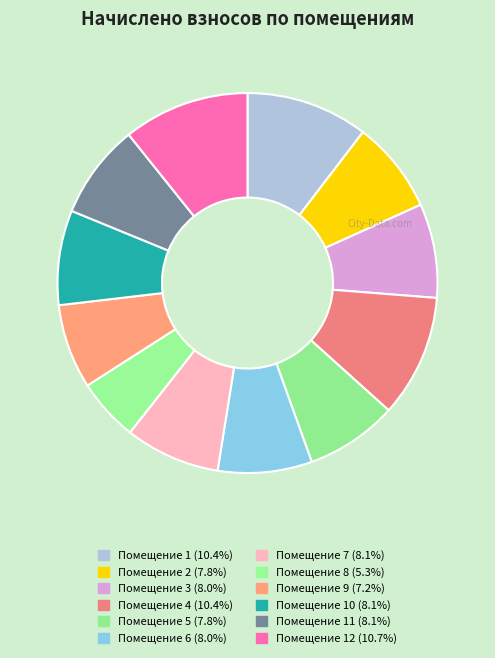

How many slices are in this pie chart?

12